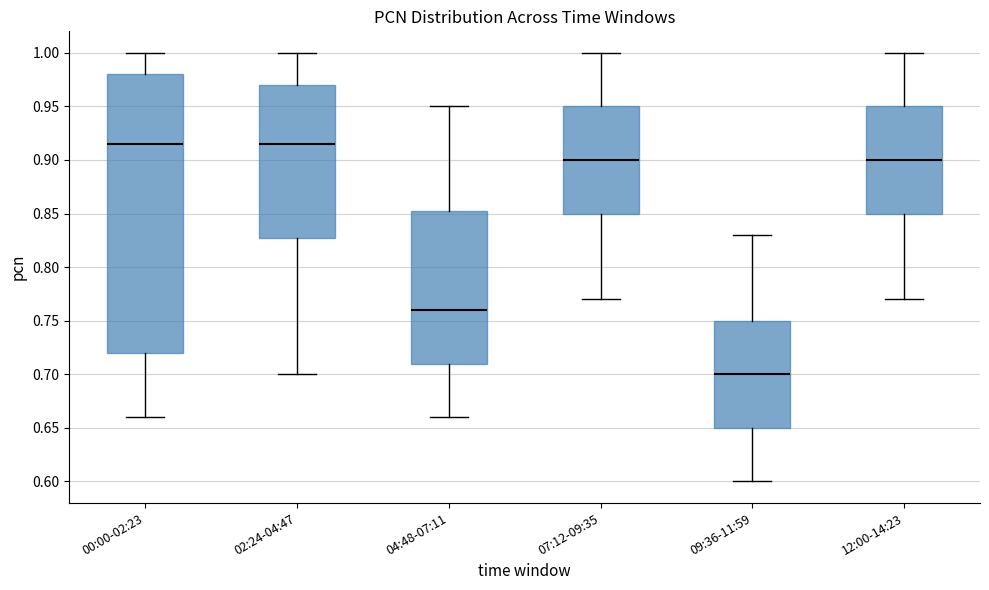

Which box is the tallest, from its lower edge to its upper edge?

00:00-02:23